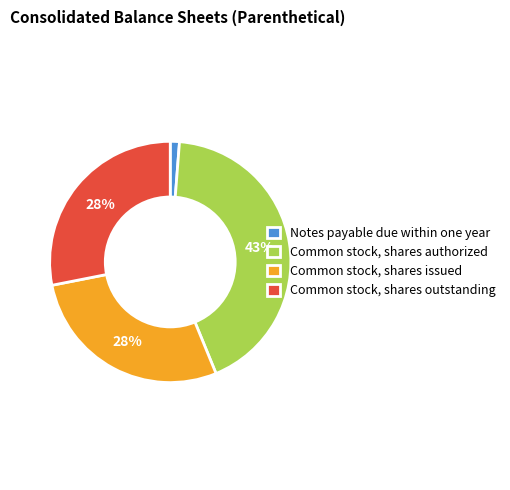

Between Common stock, shares issued and Common stock, shares authorized, which is larger?

Common stock, shares authorized